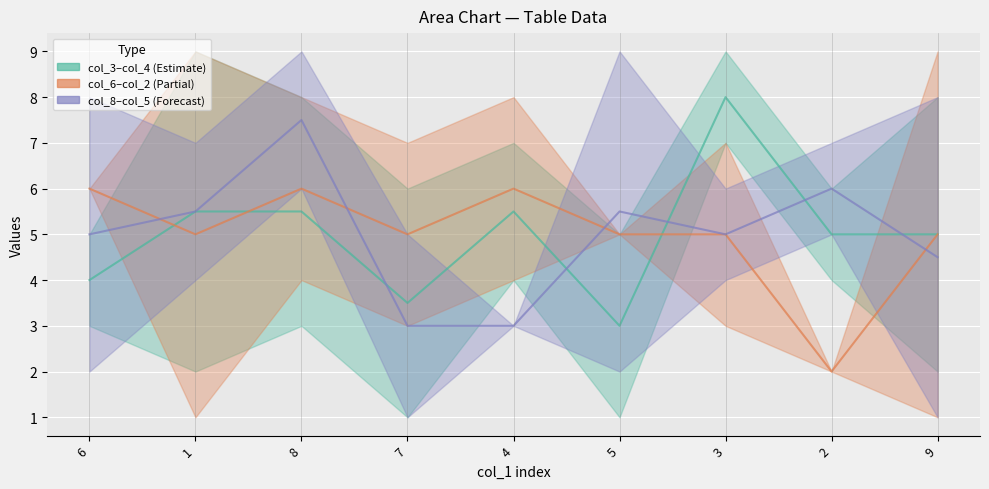

At how many categories does at least one series exceed 5?

7